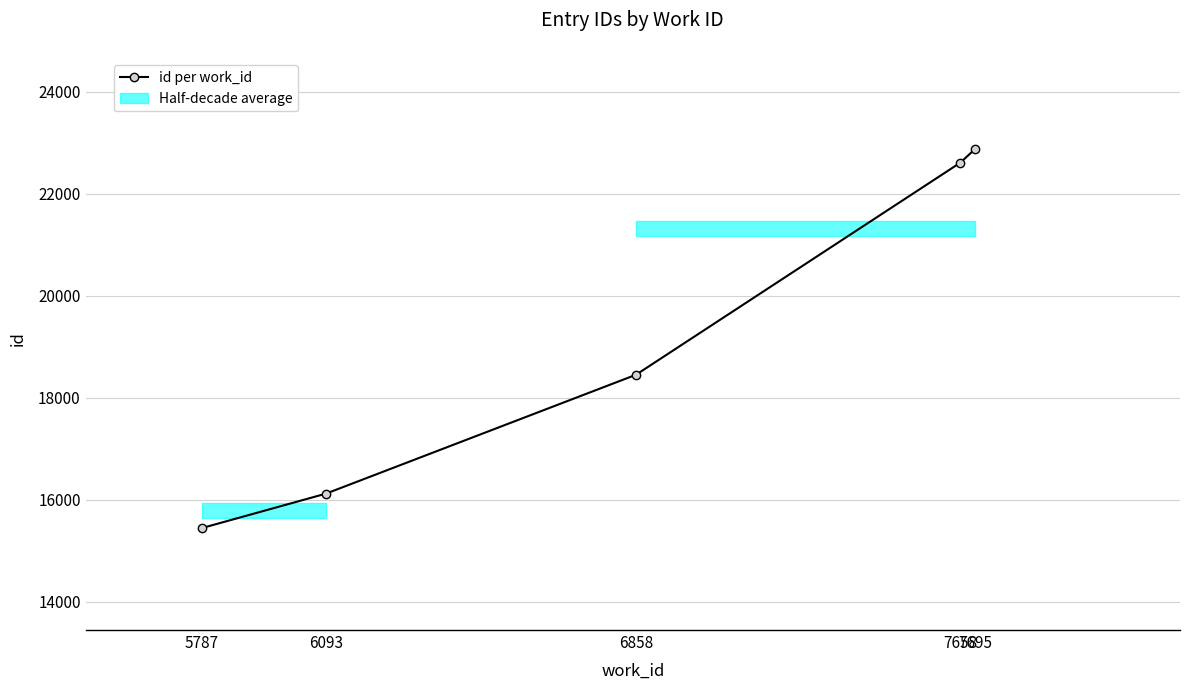

Rank the categories by value from lowest to highest.

5787, 6093, 6858, 7658, 7695